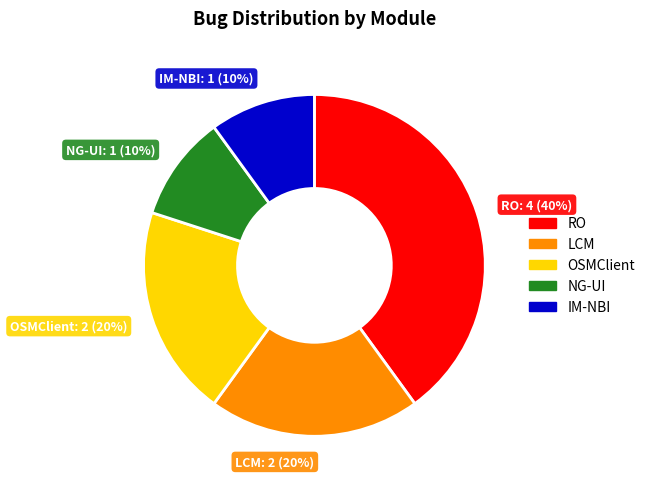

Approximately how many times larger is the value at NG-UI compared to LCM?

0.5